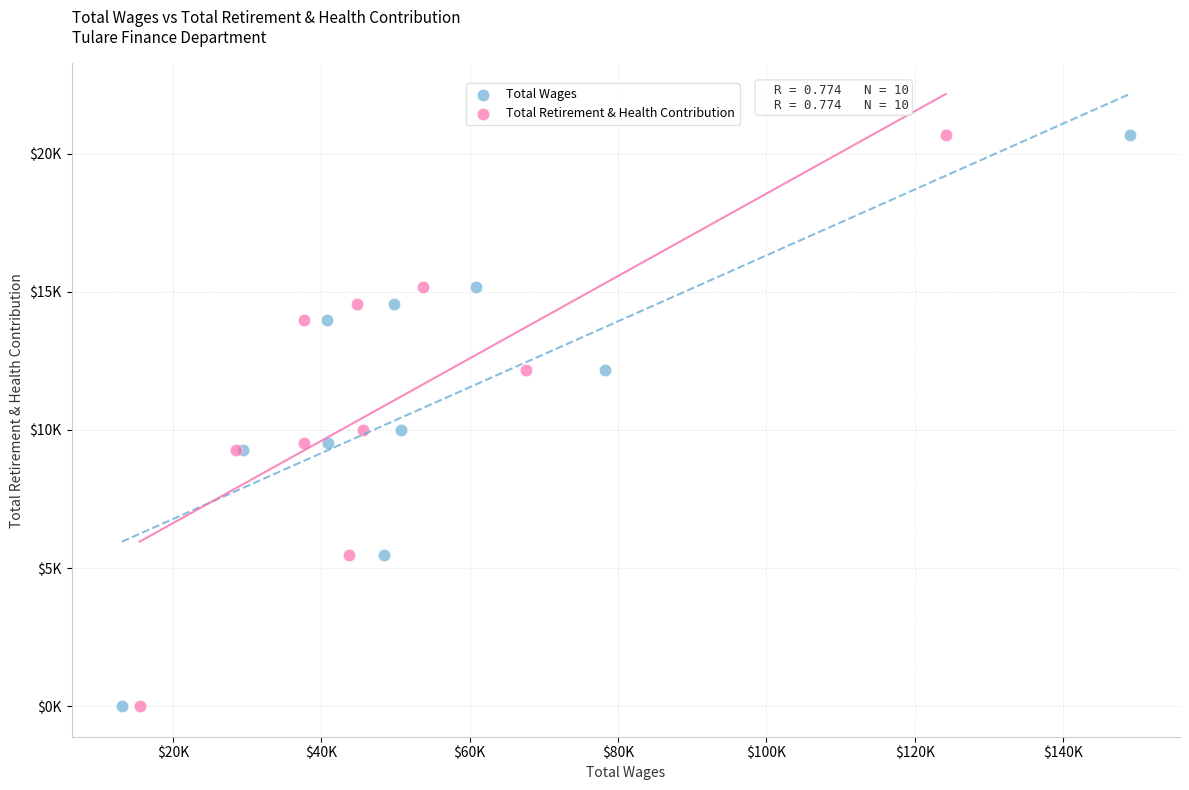

What are all the series names shown in the legend?

Total Wages, Total Retirement & Health Contribution